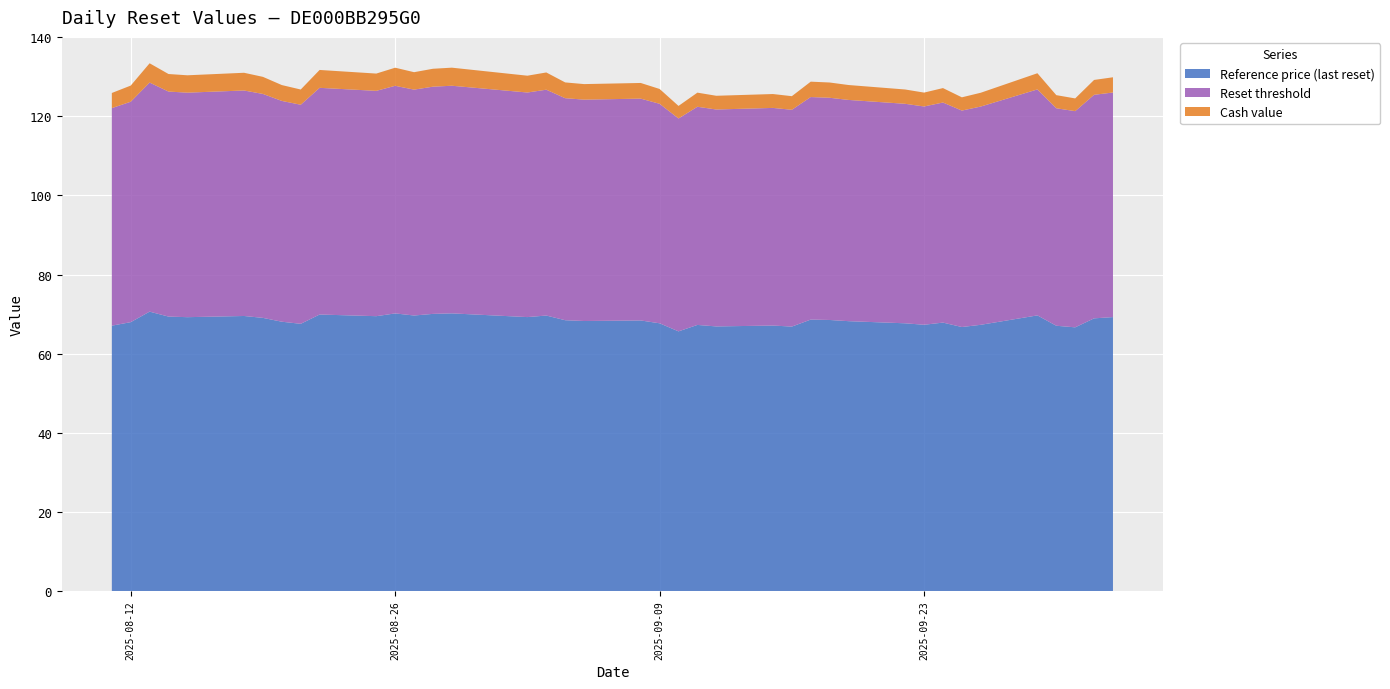

The value of Cash value at 2025-09-02 is 4.2. True or false?

True